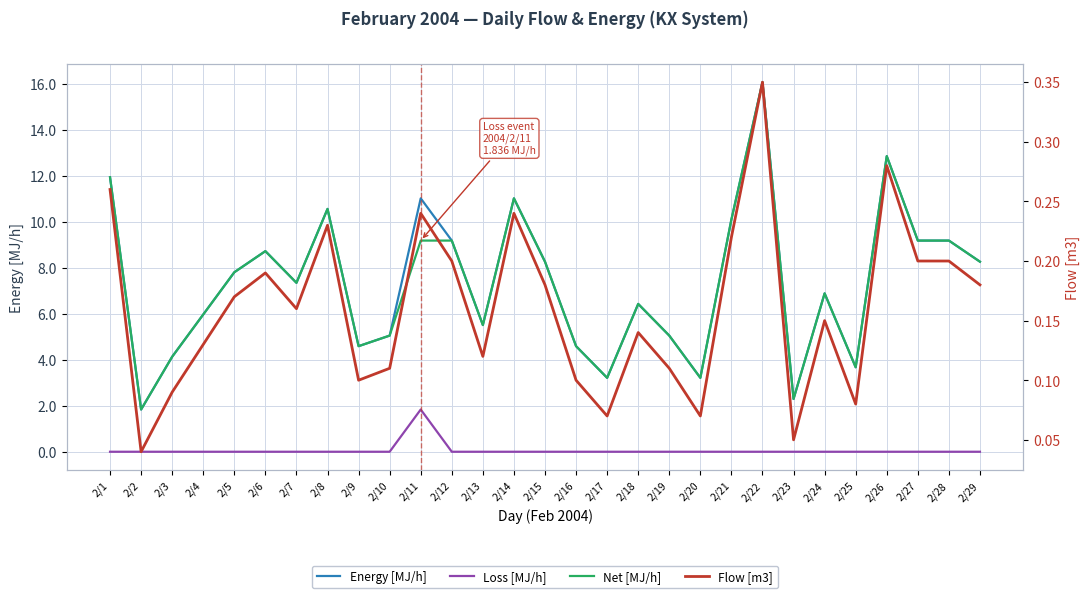

What is the value of the Energy [MJ/h] point at the 11th from the left?

11.0